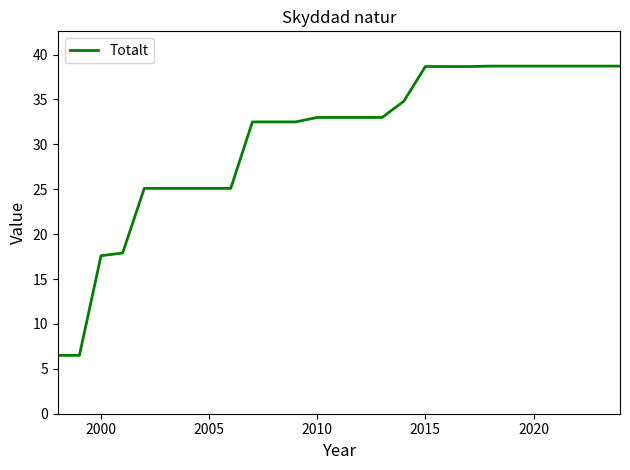

What is the minimum value shown in the chart?

6.5